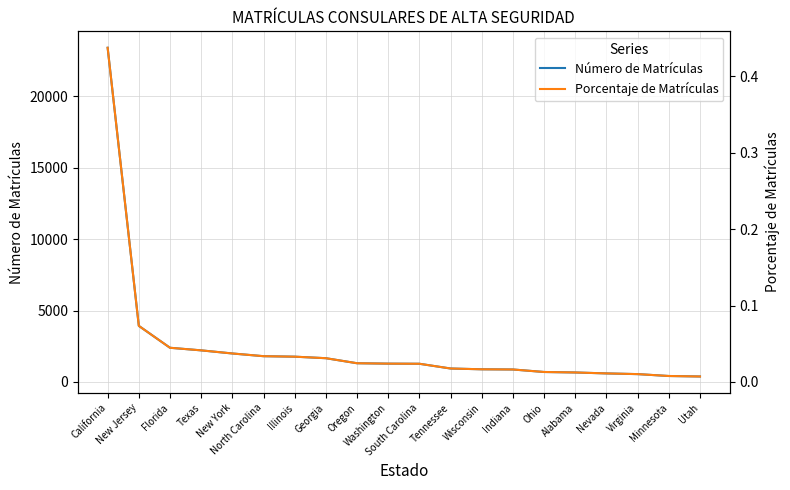

Which category has the highest value in the Número de Matrículas series?

California